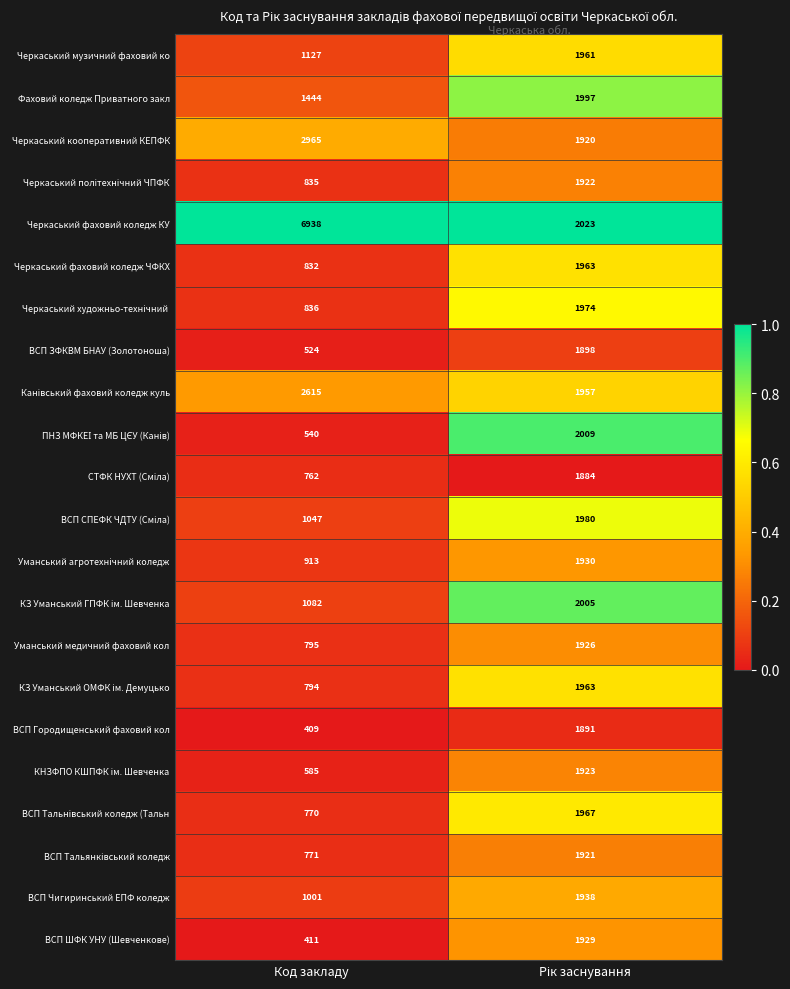

What is the total value across all series at Код закладу?

27996